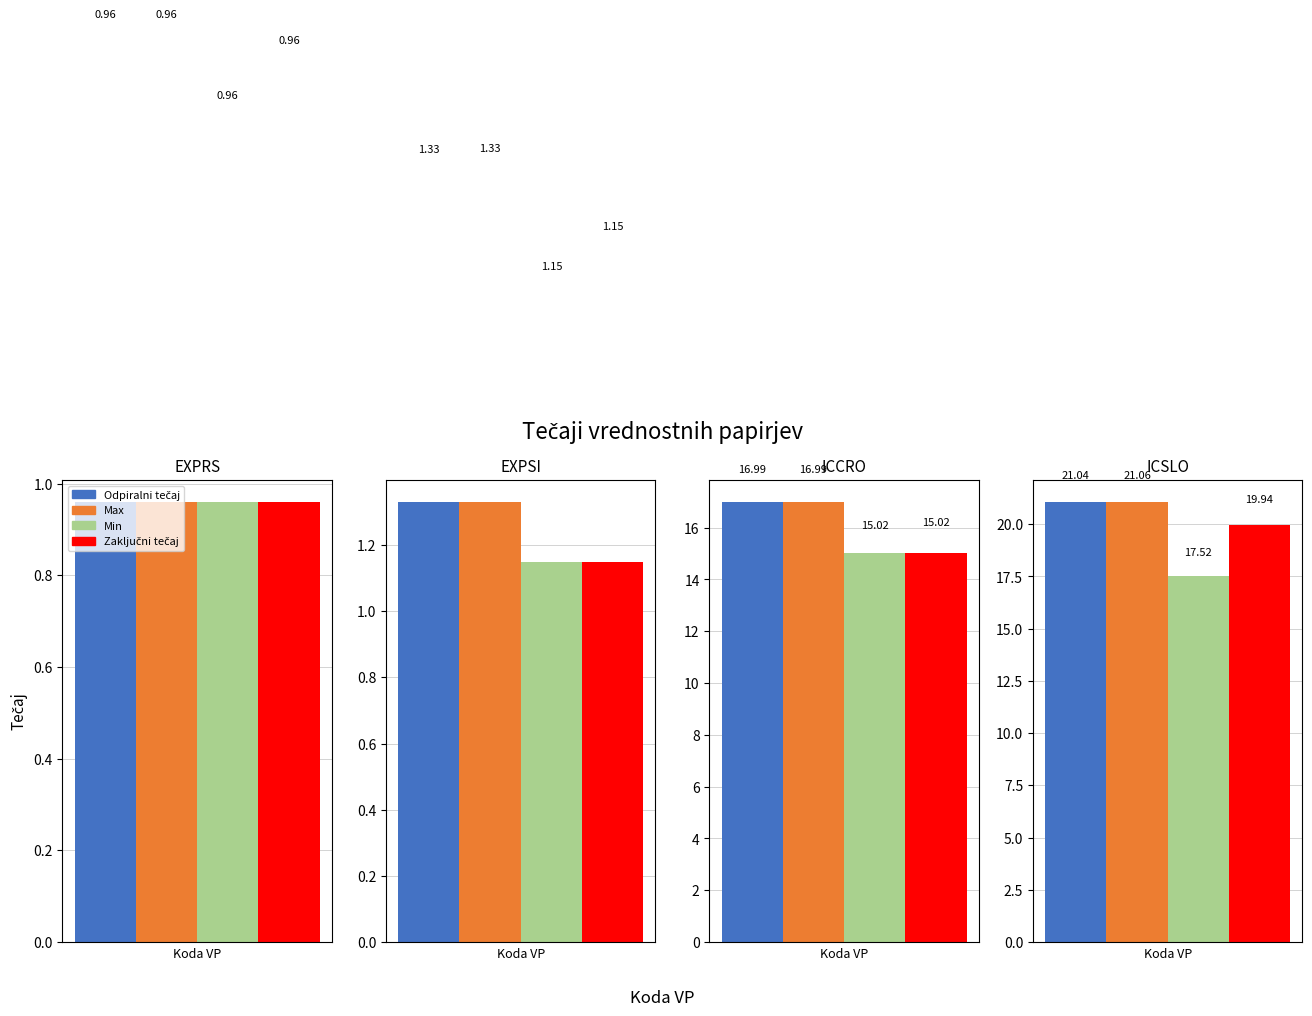

Is it true that Zaključni tečaj equals 1.3 at EXPRS?

False